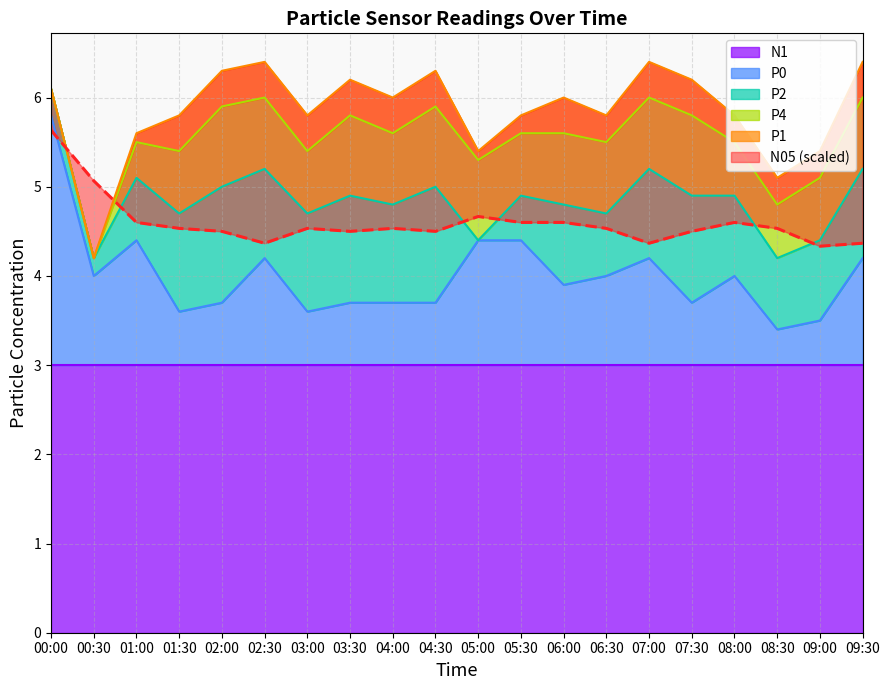

How many intersections are there between N05 and P2?

6